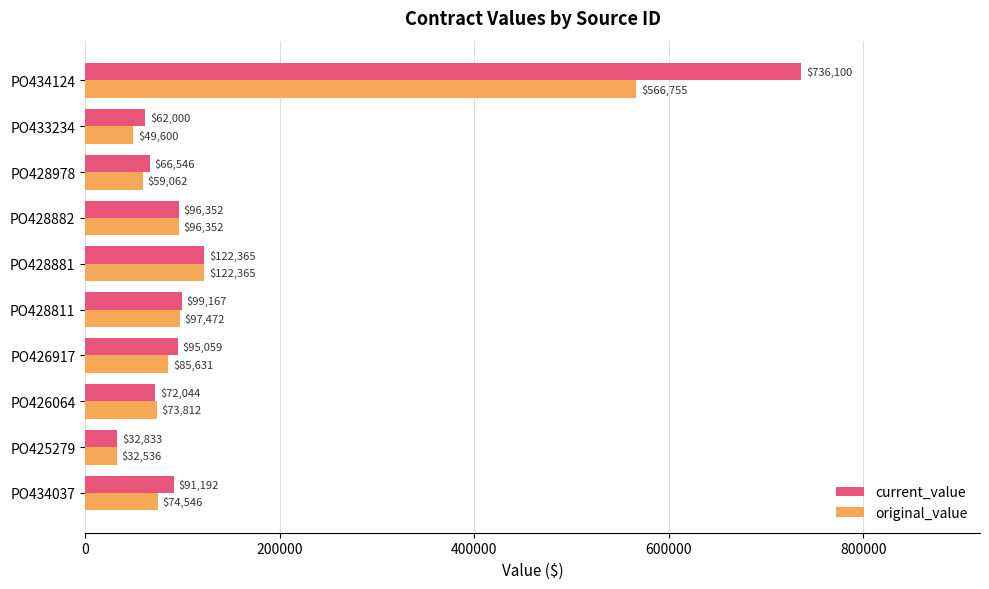

Which series has the largest range (max minus min)?

current_value